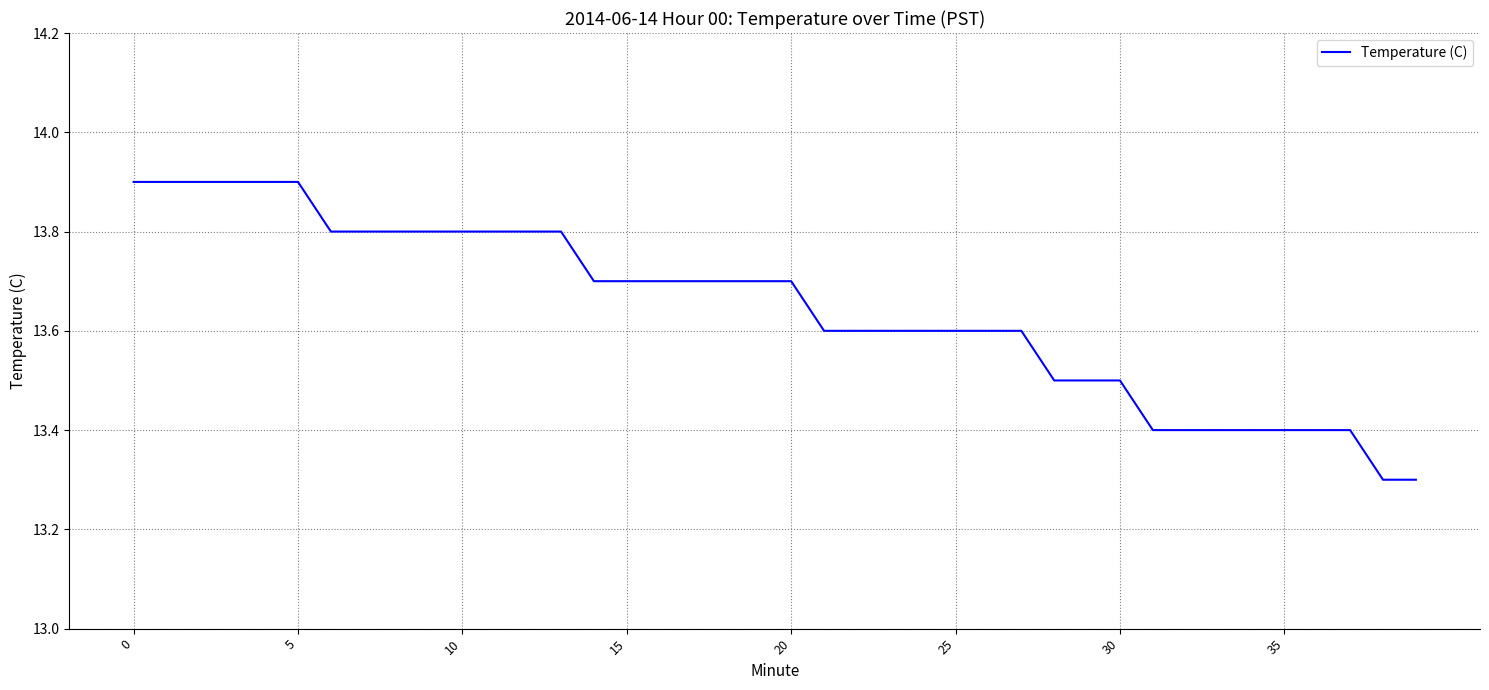

What is the difference between the maximum and minimum values?

0.6